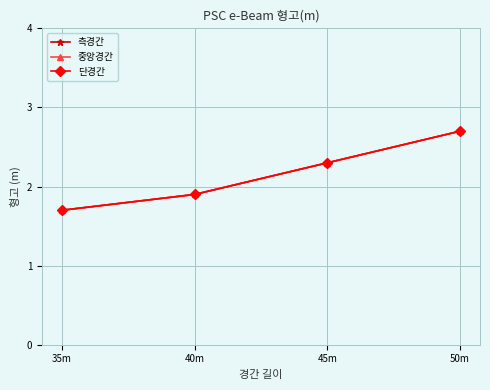

True or false: 측경간 and 단경간 cross at least once.

False